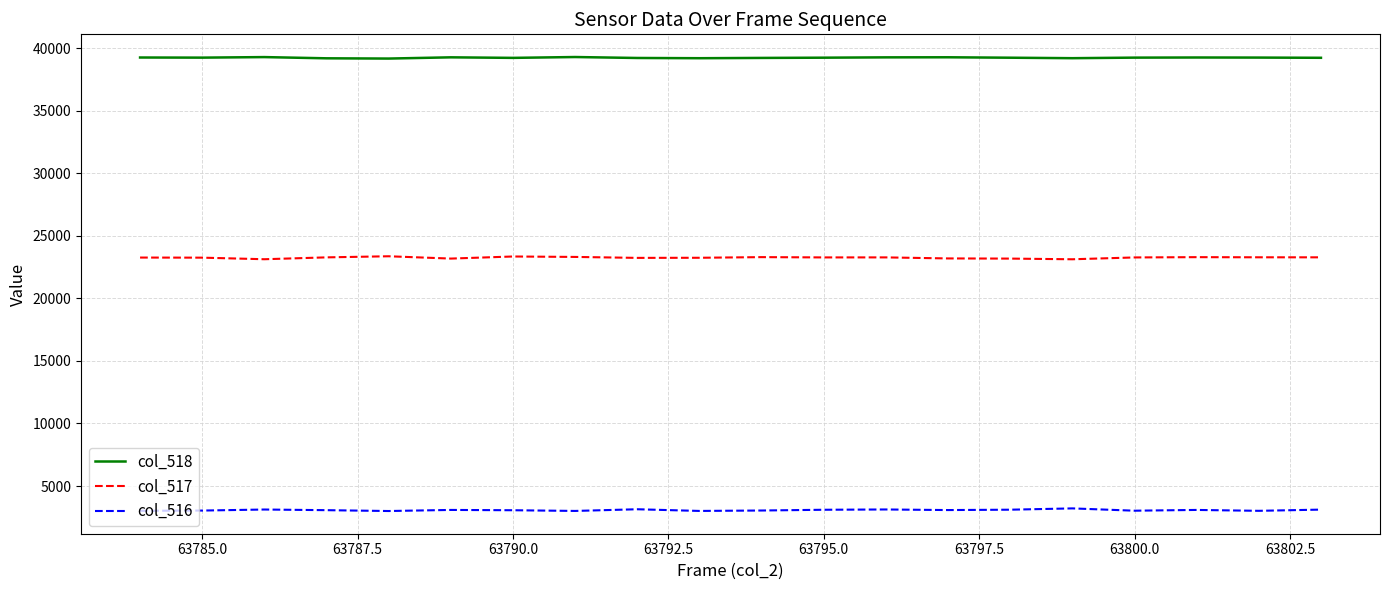

What is the average value of the col_517 series?

23254